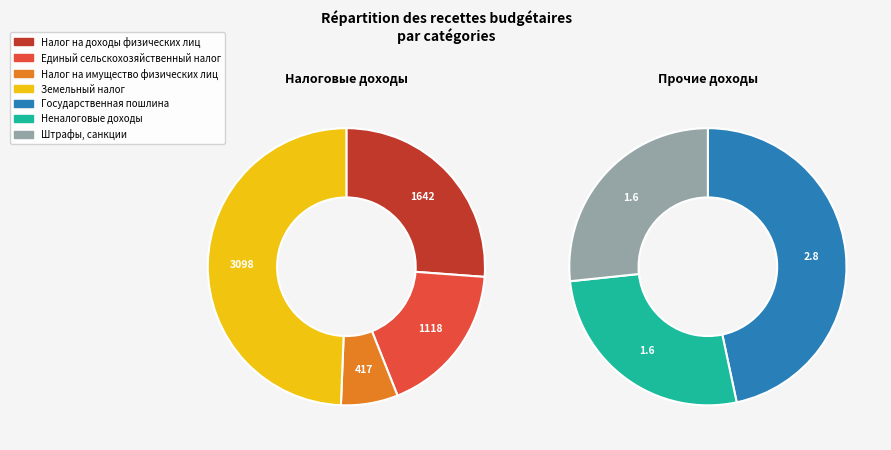

What percentage is the Налог на доходы физических лиц slice, to the nearest percent?

26%